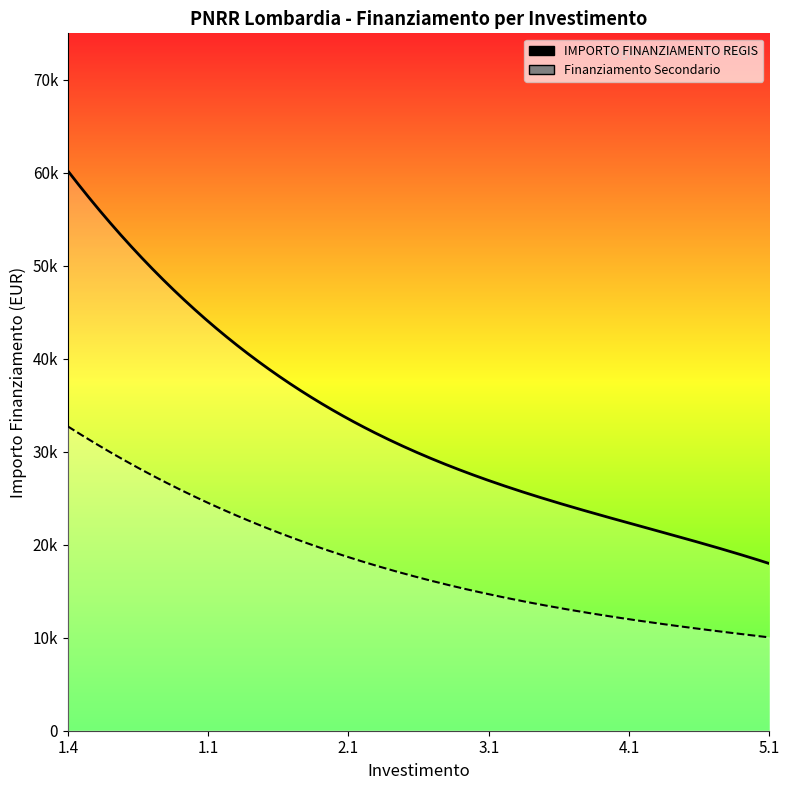

Which series has the widest spread of values?

IMPORTO FINANZIAMENTO REGIS